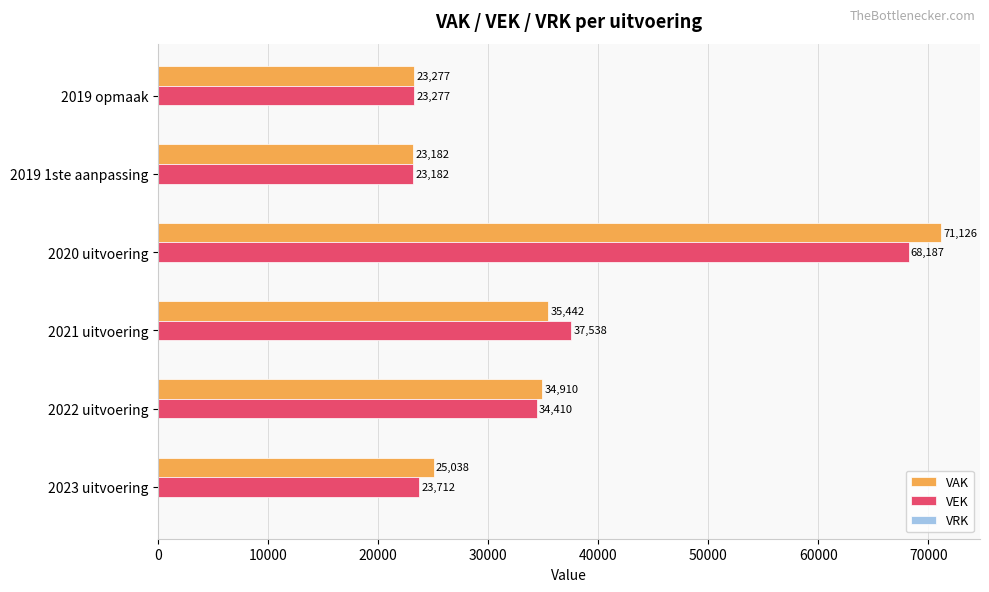

List the labels in order of VAK value, smallest first.

2019 1ste aanpassing, 2019 opmaak, 2023 uitvoering, 2022 uitvoering, 2021 uitvoering, 2020 uitvoering